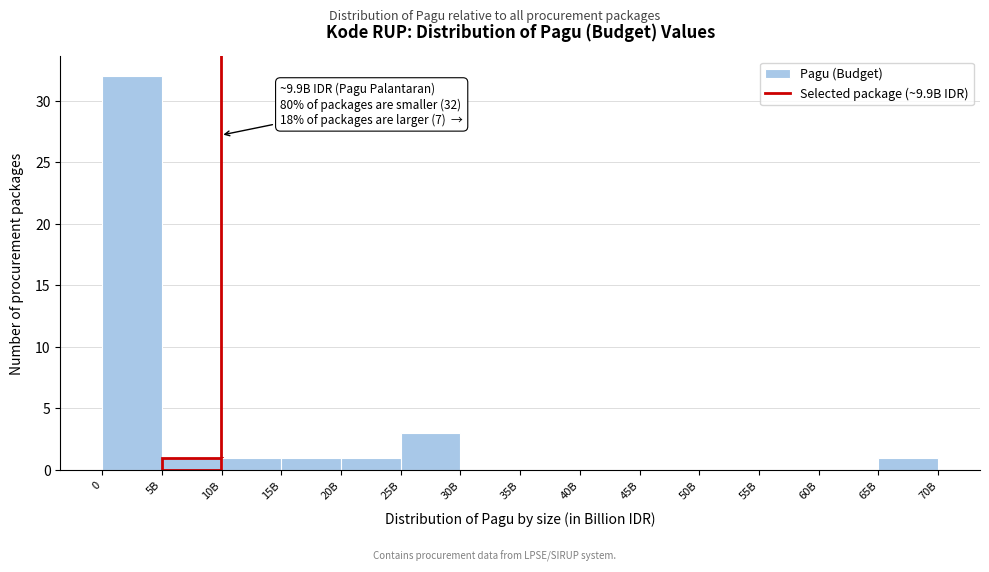

Reading left to right, what are all the values shown in this chart?

0=32	5B=1	10B=1	15B=1	20B=1	25B=3	30B=0	35B=0	40B=0	45B=0	50B=0	55B=0	60B=0	65B=1